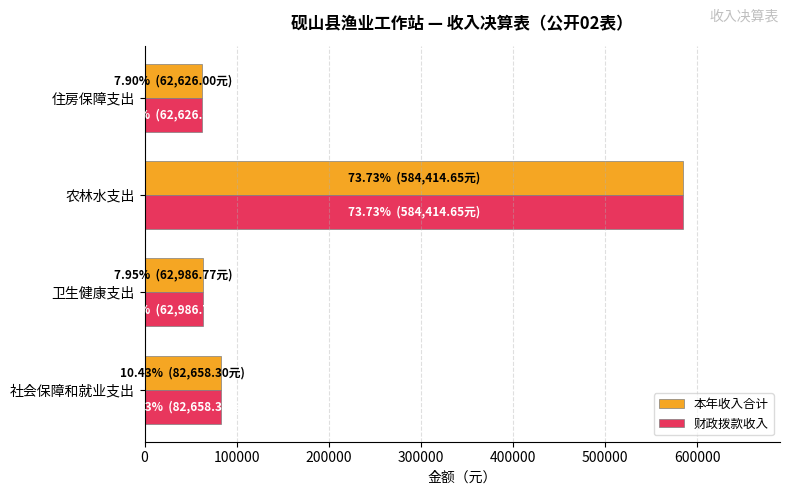

What is the smallest value displayed?

62626.0